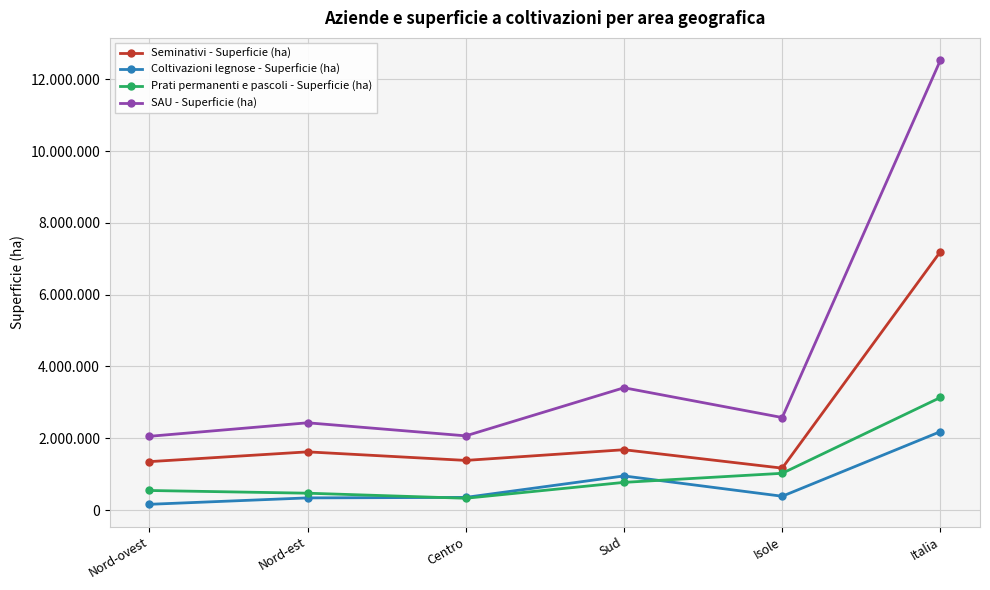

What is the maximum value for SAU - Superficie (ha)?

12535360